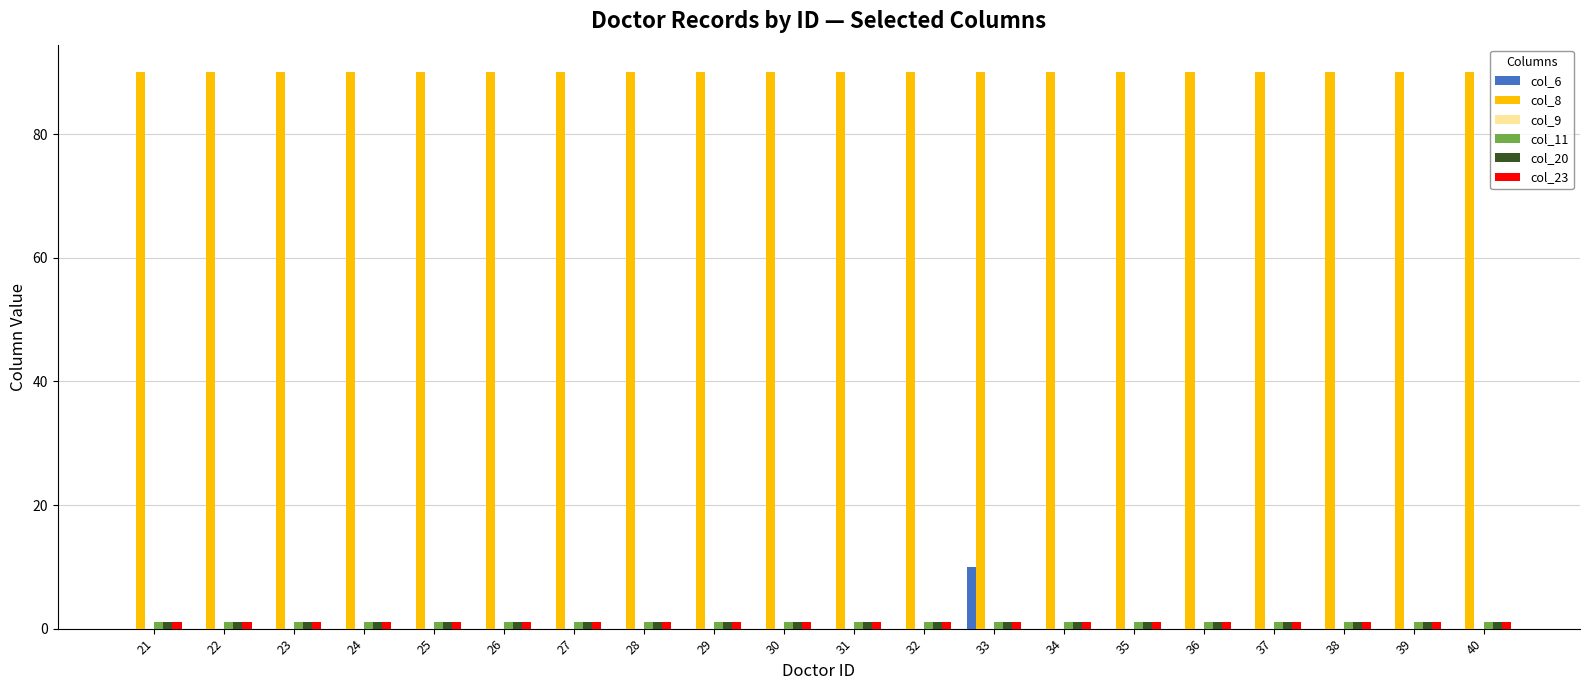

Is it true that col_11 equals 1 at 26?

True